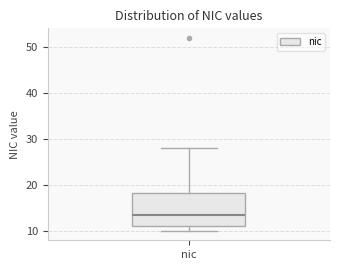

Where does the upper whisker of the box for nic end on the y-axis? The values are not printed on the chart, so give them approximately, as read against the axis.

28